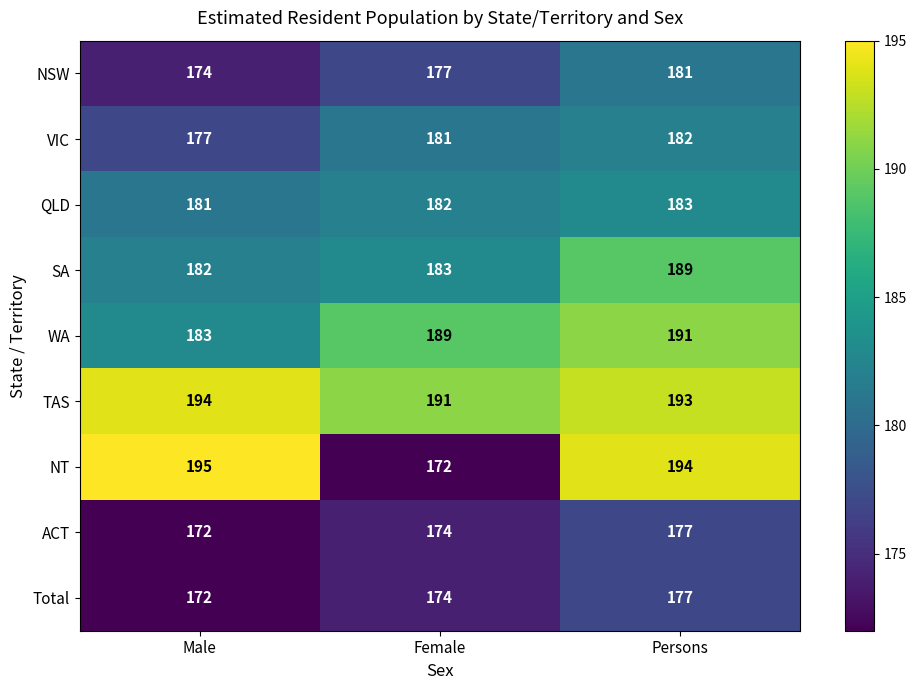

What is the approximate value of NT at Persons, to the nearest 5?

195